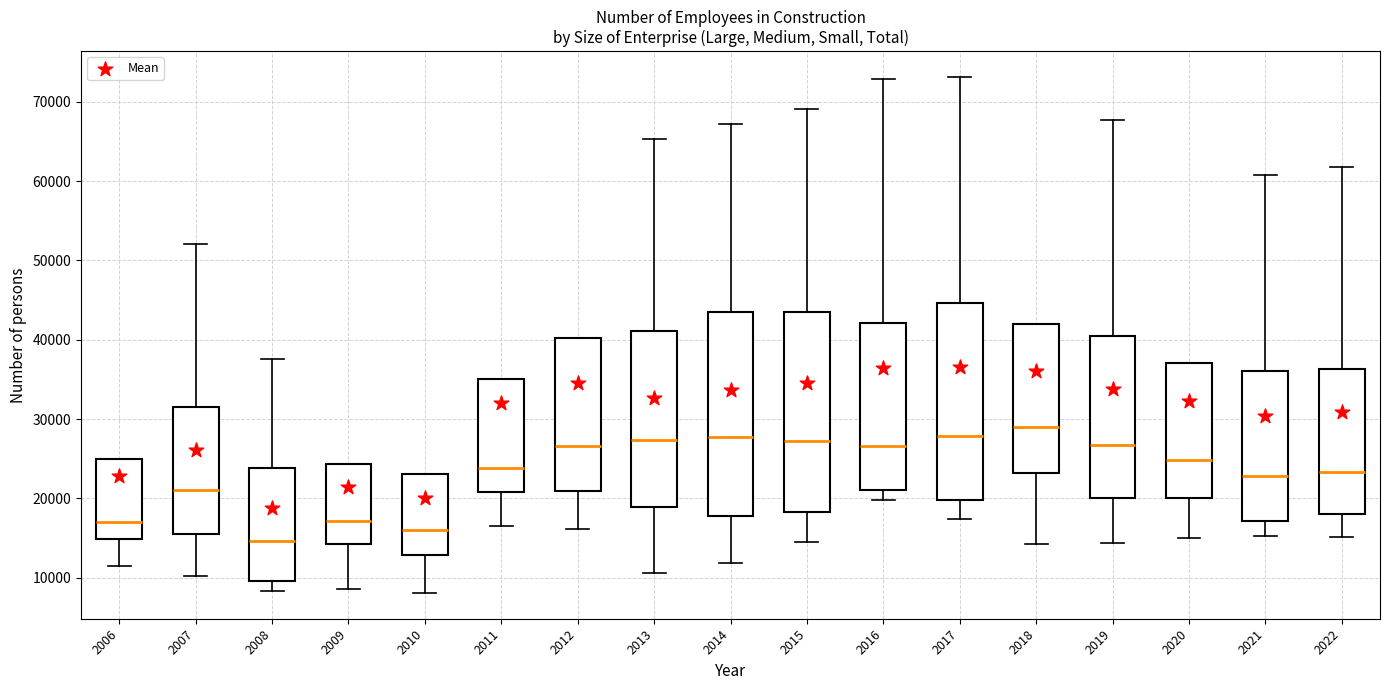

Where does the median line of the box at x = 2007 sit on the y-axis? The values are not printed on the chart, so give them approximately, as read against the axis.

21000